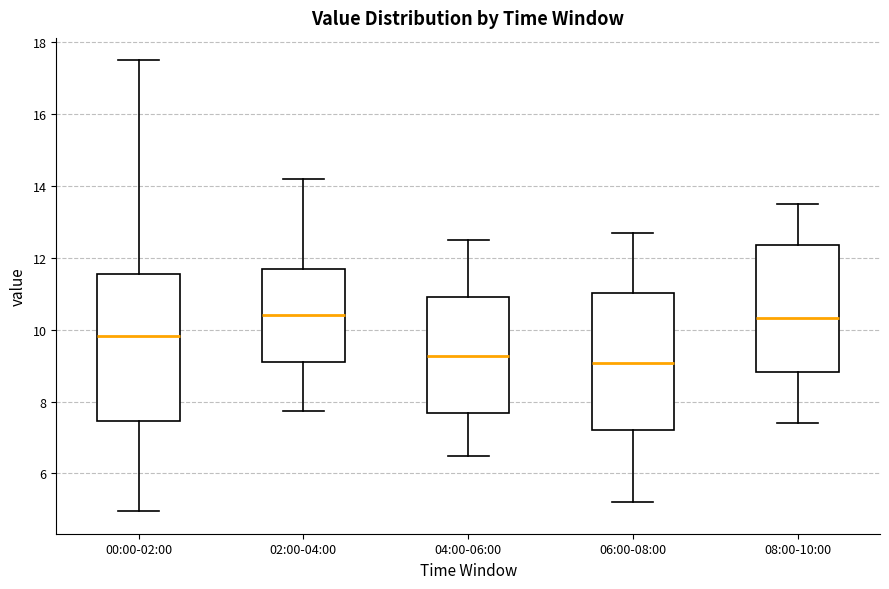

Where is the lower edge of the box for 02:00-04:00 on the y-axis? The values are not printed on the chart, so give them approximately, as read against the axis.

9.2